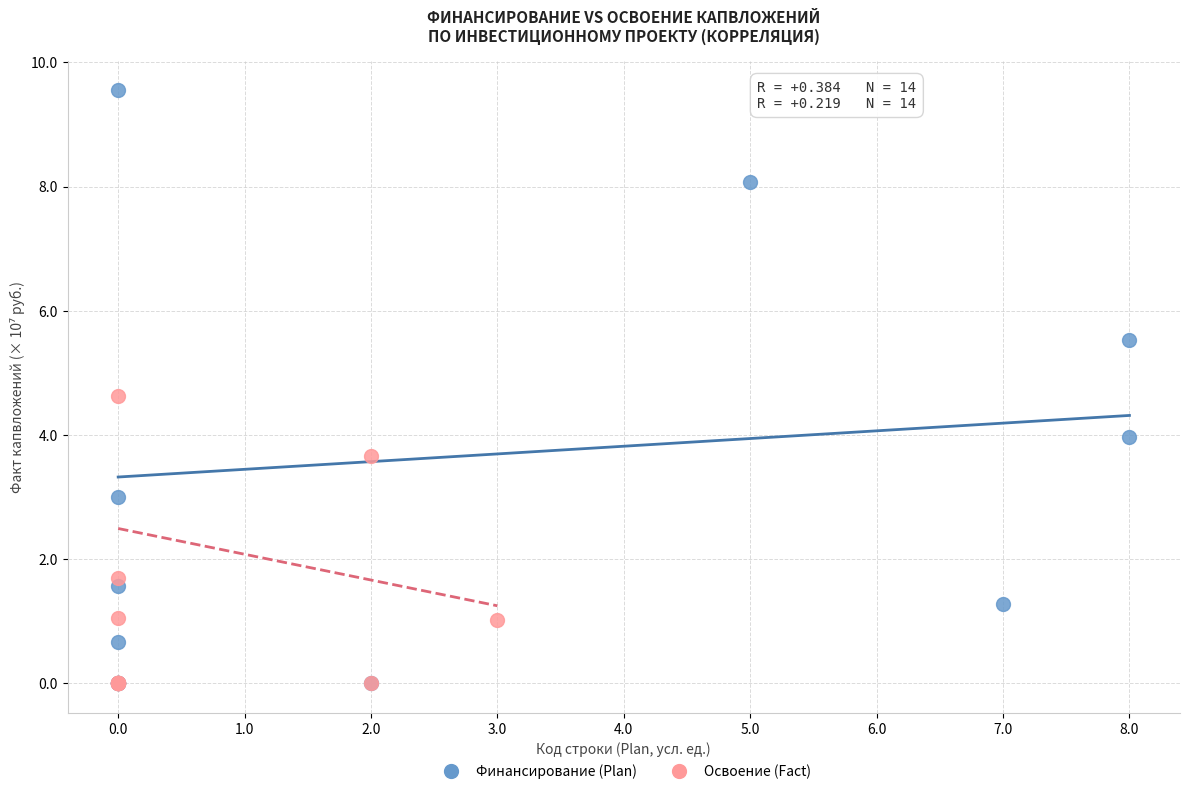

Which series reaches the maximum Y coordinate?

Финансирование (Plan)